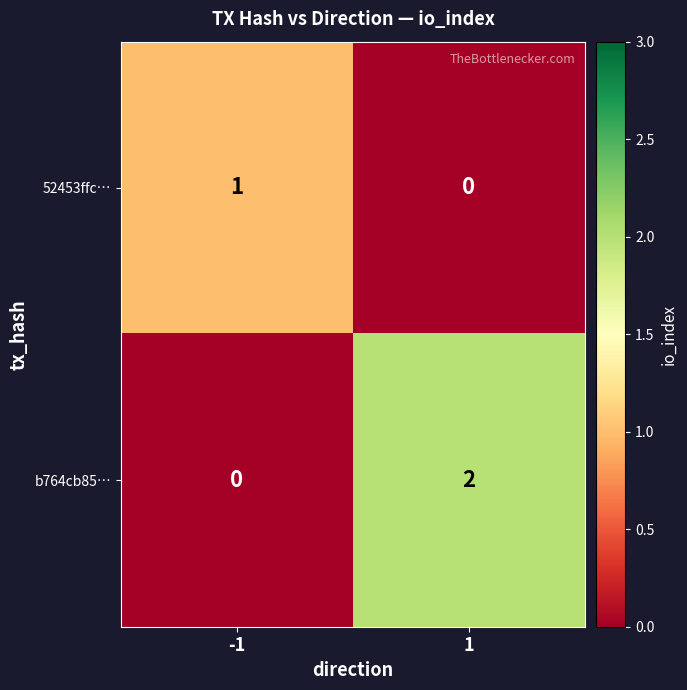

Rank the series by their average value, from lowest to highest.

52453ffc…, b764cb85…